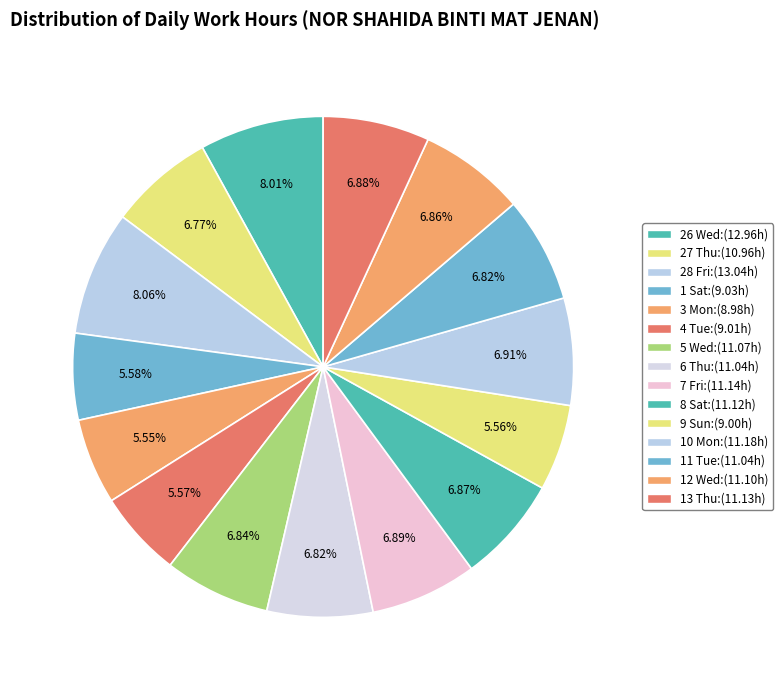

Which slice is the smallest?

3 Mon